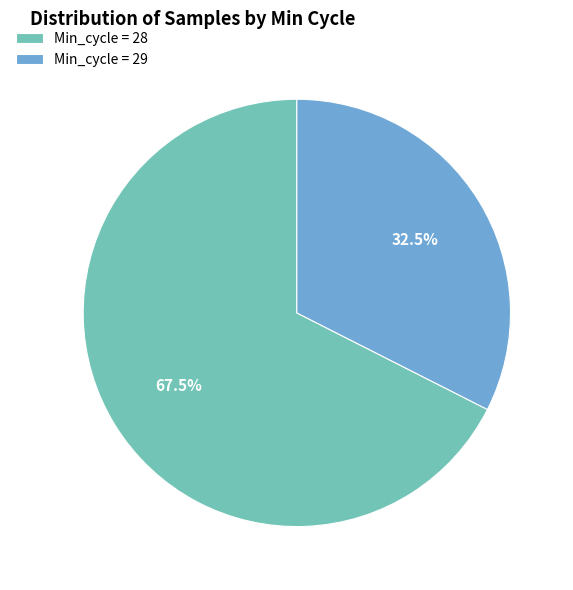

Between Min_cycle = 29 and Min_cycle = 28, which is larger?

Min_cycle = 28